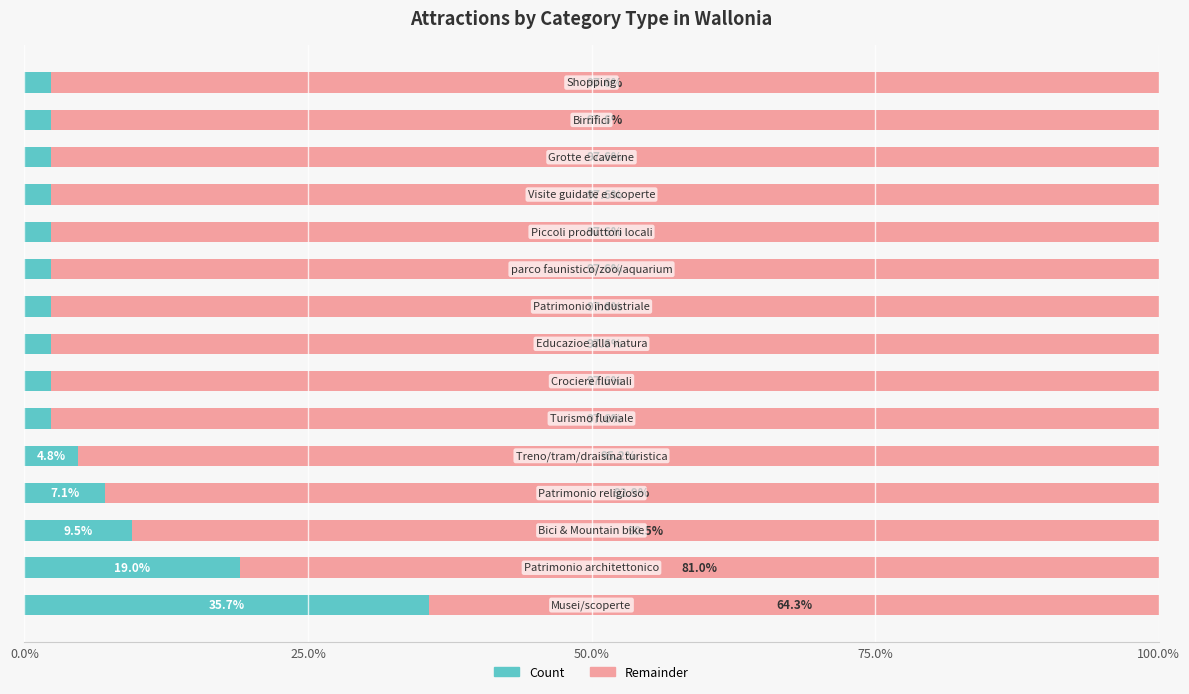

What is the average value of the Count series?

6.7